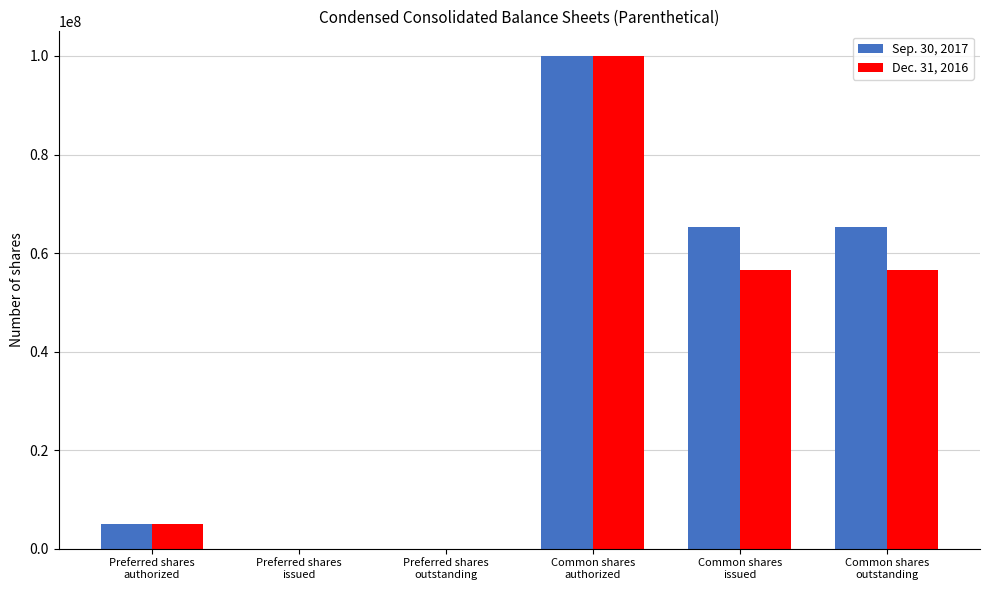

At which category is the sum across all series the highest?

Common shares
authorized